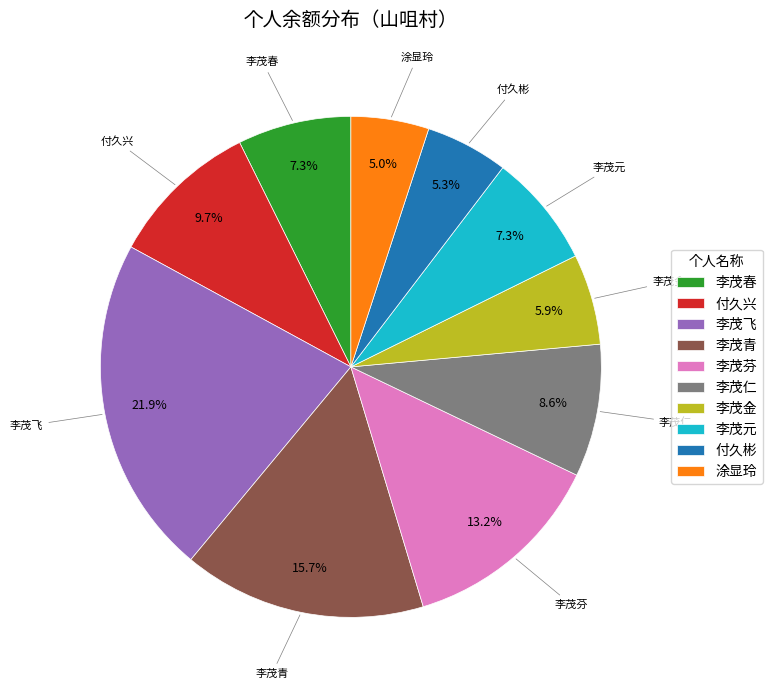

Combined, what portion of the pie is 李茂青 and 付久兴?

25.4%